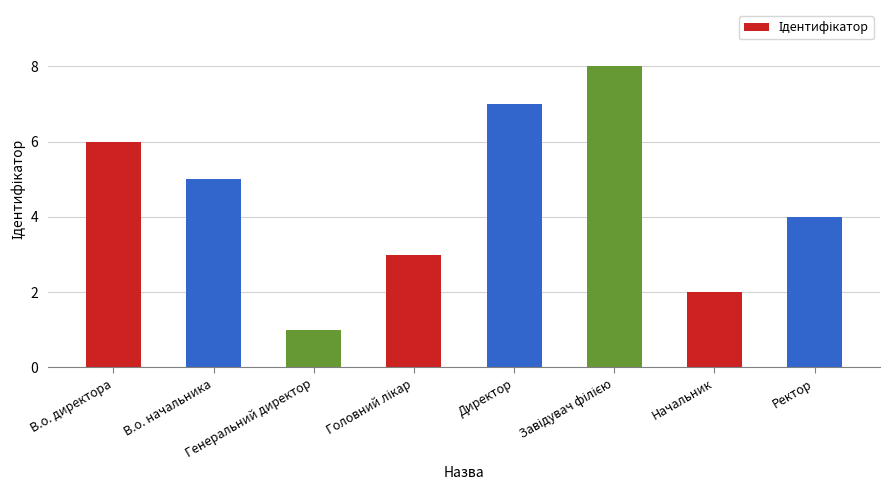

What is the smallest value displayed?

1